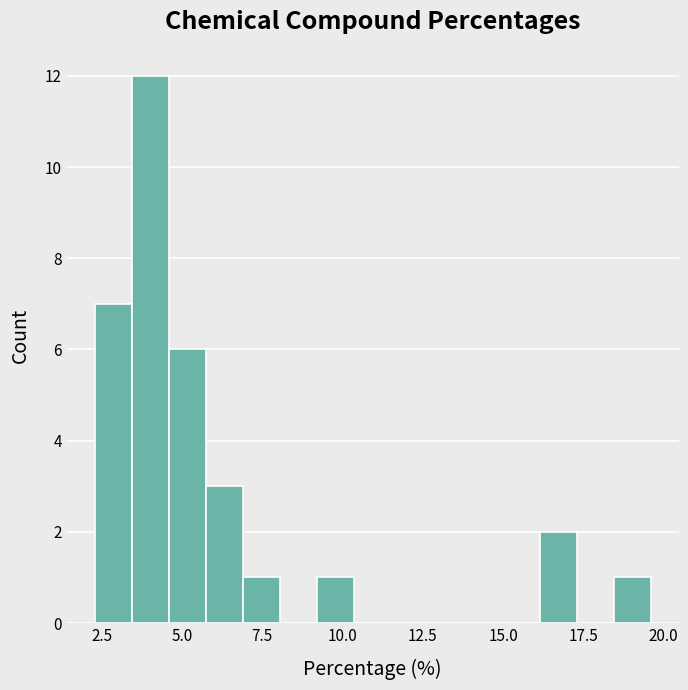

Read against the x-axis, roughly where is the centre of the tallest bar?

4.0